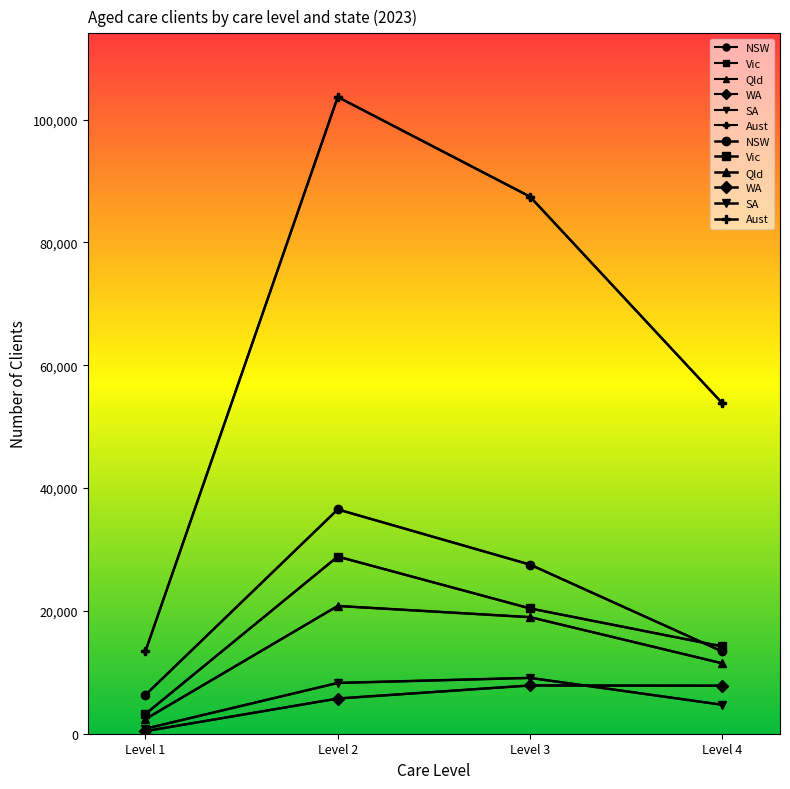

Which label corresponds to the smallest value in the chart?

Level 1